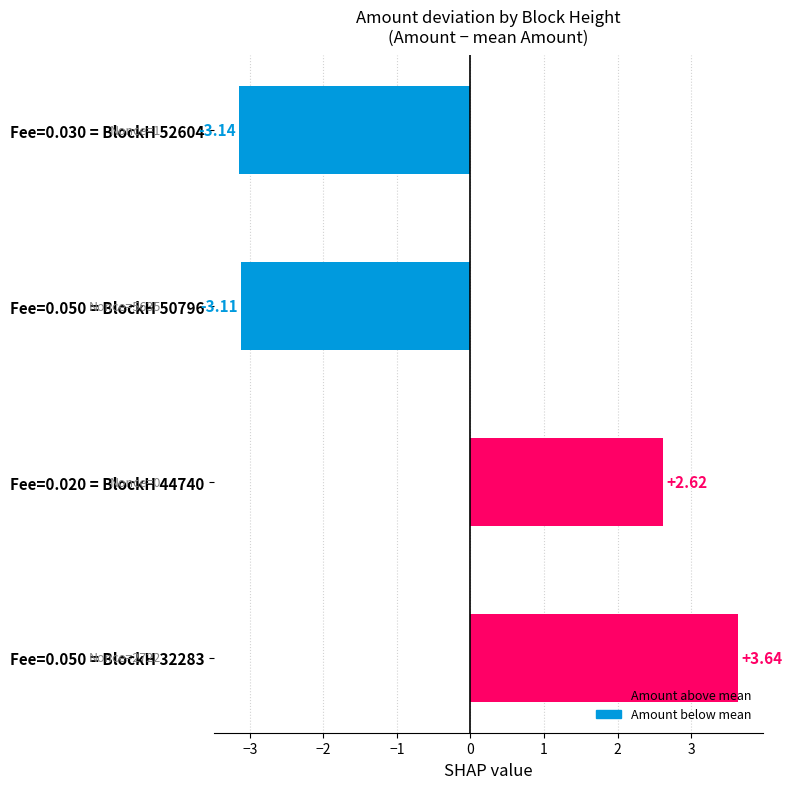

Which has a higher value, Fee=0.030 = BlockH 52604 or Fee=0.050 = BlockH 50796?

Fee=0.050 = BlockH 50796